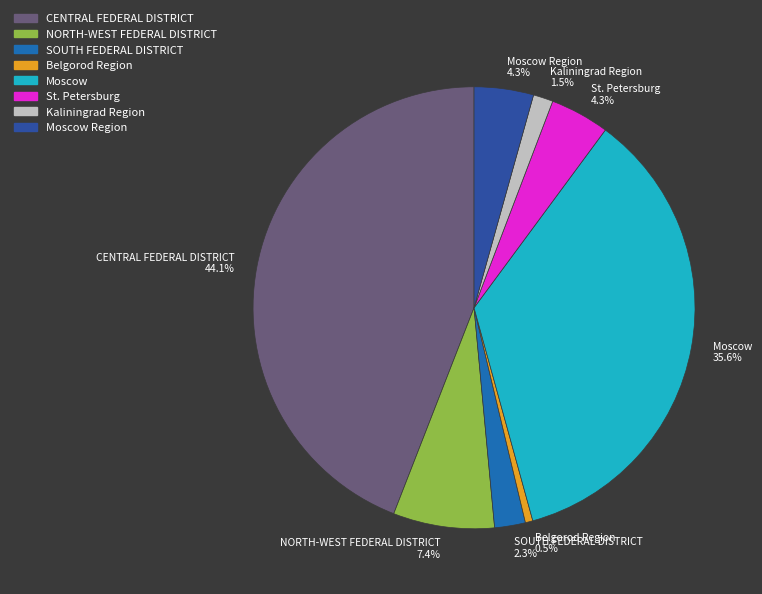

Does Belgorod Region 0.5% account for over 50% of the chart?

No